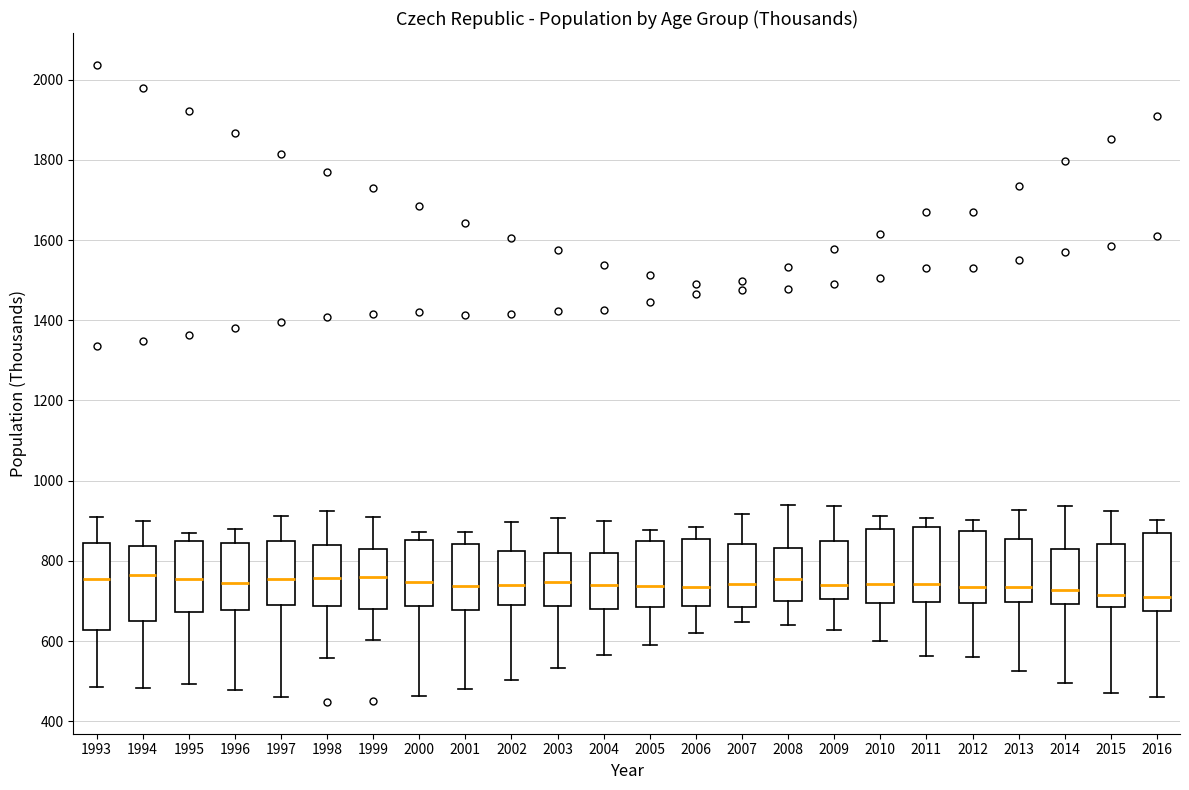

Reading left to right, transcribe this box plot: for each box, give where its median line is, the range the box spans, and where its two whiskers end, as read against the y-axis. The values are not printed on the chart, so give them approximately, as read against the axis.

1993: median 760, box 620 to 840, whiskers 480 to 900
1994: median 760, box 640 to 840, whiskers 480 to 900
1995: median 760, box 680 to 840, whiskers 500 to 860
1996: median 740, box 680 to 840, whiskers 480 to 880
1997: median 760, box 680 to 860, whiskers 460 to 920
1998: median 760, box 680 to 840, whiskers 560 to 920
1999: median 760, box 680 to 840, whiskers 600 to 900
2000: median 740, box 680 to 860, whiskers 460 to 880
2001: median 740, box 680 to 840, whiskers 480 to 880
2002: median 740, box 700 to 820, whiskers 500 to 900
2003: median 740, box 680 to 820, whiskers 540 to 900
2004: median 740, box 680 to 820, whiskers 560 to 900
2005: median 740, box 680 to 860, whiskers 580 to 880
2006: median 740, box 680 to 860, whiskers 620 to 880
2007: median 740, box 680 to 840, whiskers 640 to 920
2008: median 760, box 700 to 840, whiskers 640 to 940
2009: median 740, box 700 to 860, whiskers 620 to 940
2010: median 740, box 700 to 880, whiskers 600 to 920
2011: median 740, box 700 to 880, whiskers 560 to 900
2012: median 740, box 700 to 880, whiskers 560 to 900
2013: median 740, box 700 to 860, whiskers 520 to 920
2014: median 720, box 700 to 840, whiskers 500 to 940
2015: median 720, box 680 to 840, whiskers 480 to 920
2016: median 700, box 680 to 880, whiskers 460 to 900